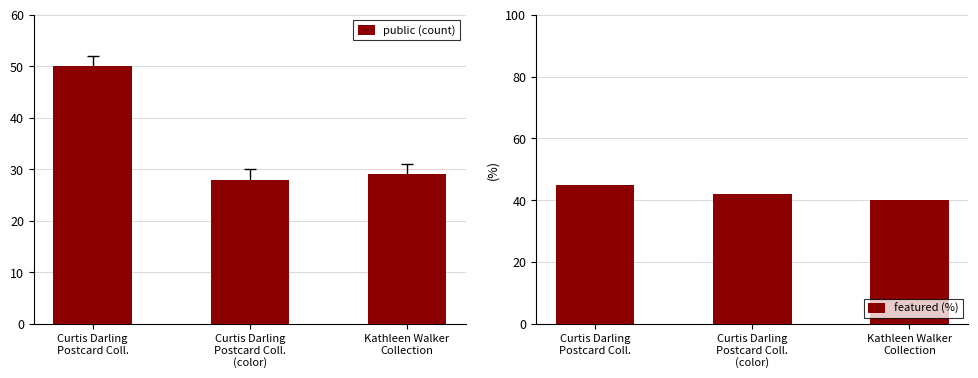

Rank the series at Kathleen Walker
Collection from lowest to highest value.

public, featured (%)